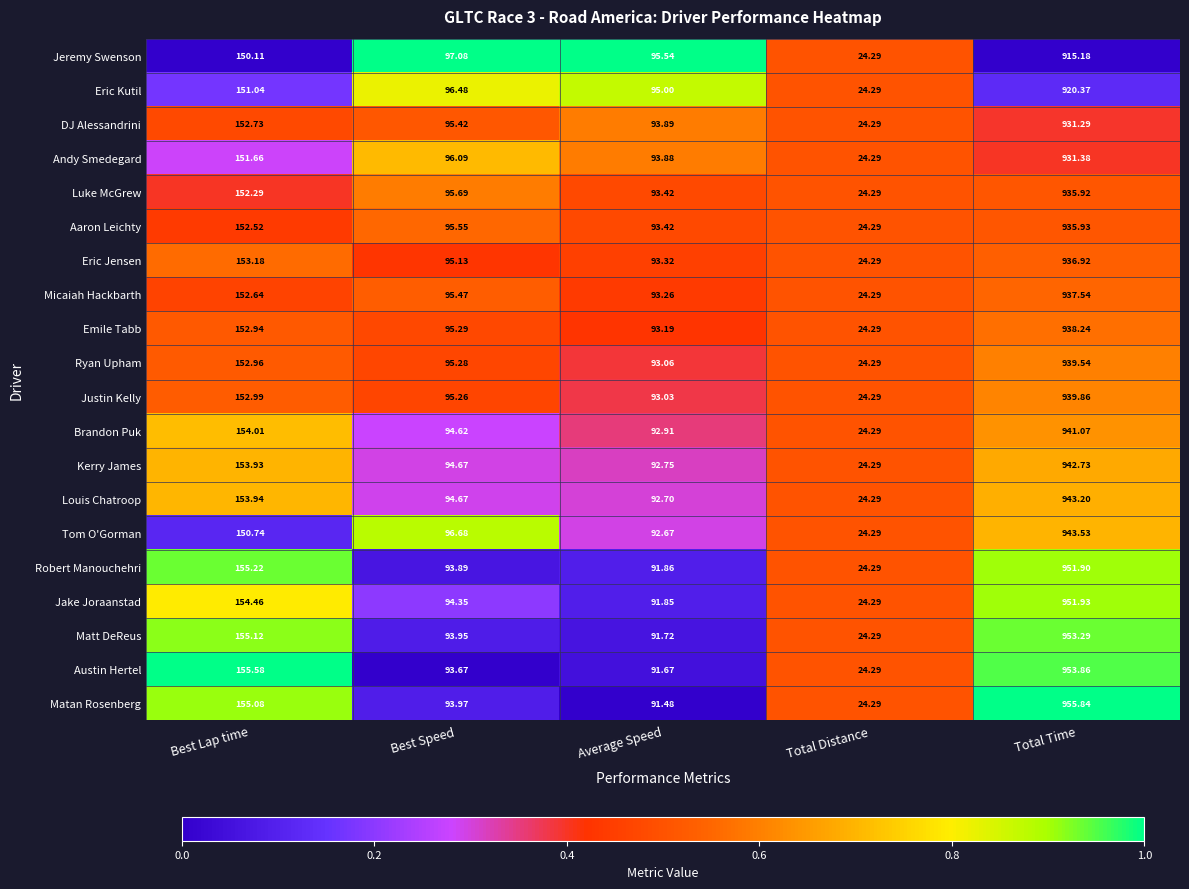

What is the difference between the highest and lowest values at Best Lap time?

5.5